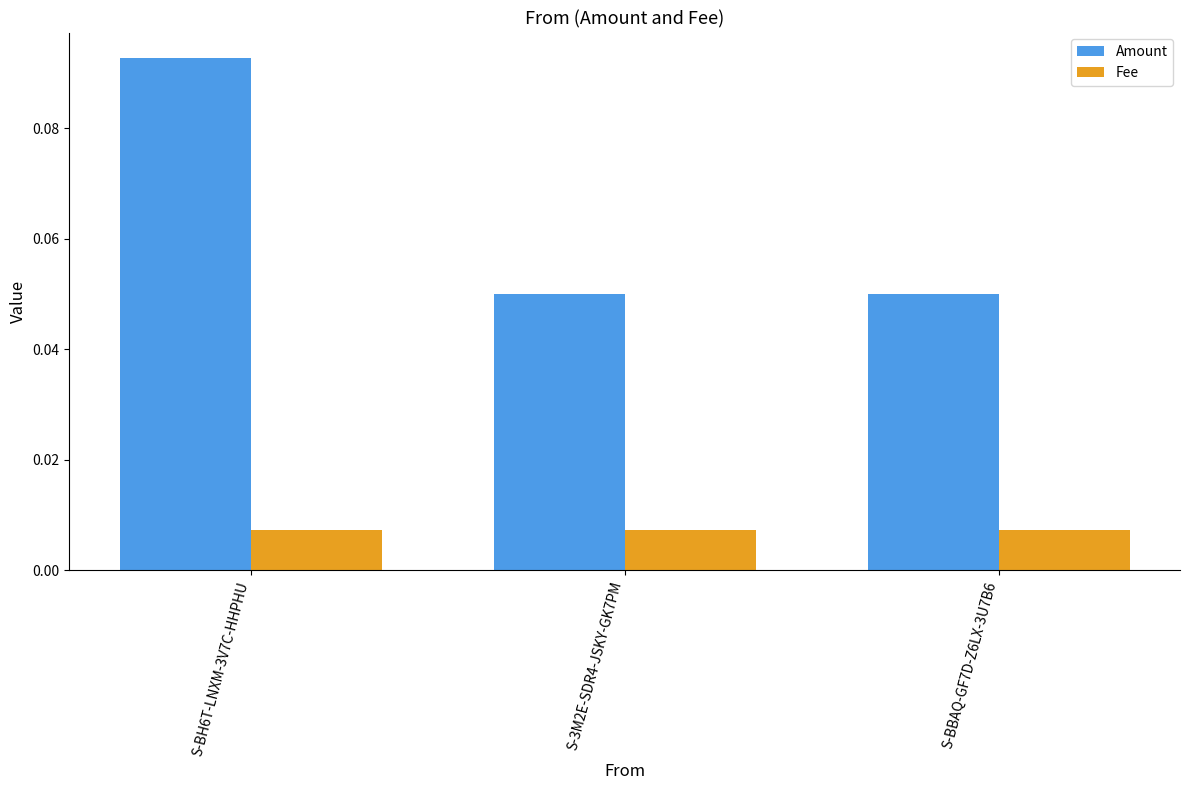

At S-BBAQ-GF7D-Z6LX-3U7B6, list the series in order from largest to smallest.

Amount, Fee